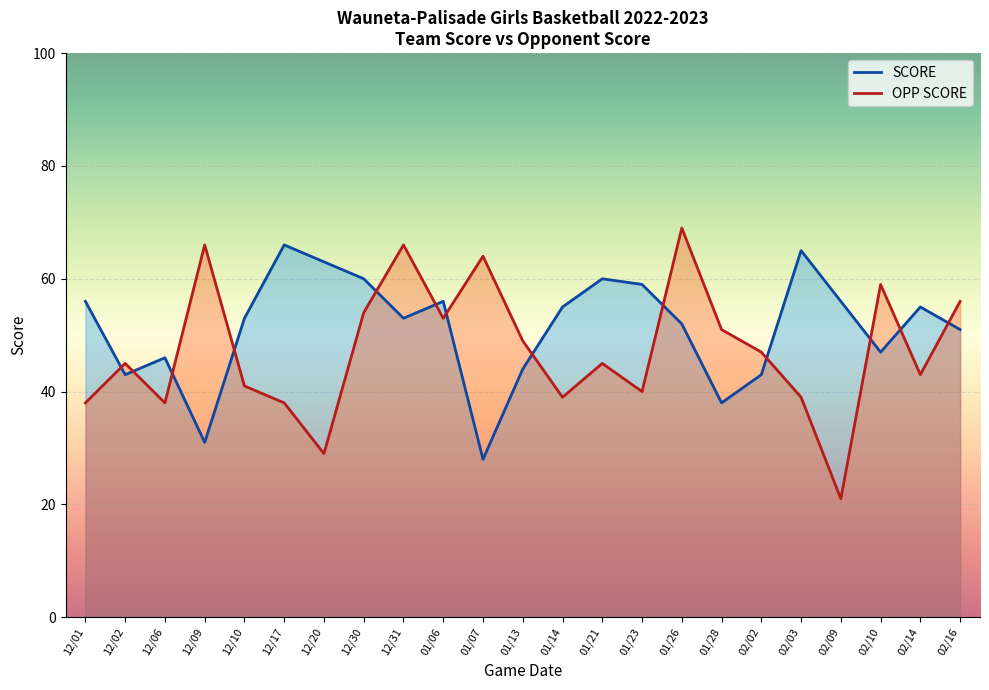

What is the value of the SCORE point at the 18th from the left?

43